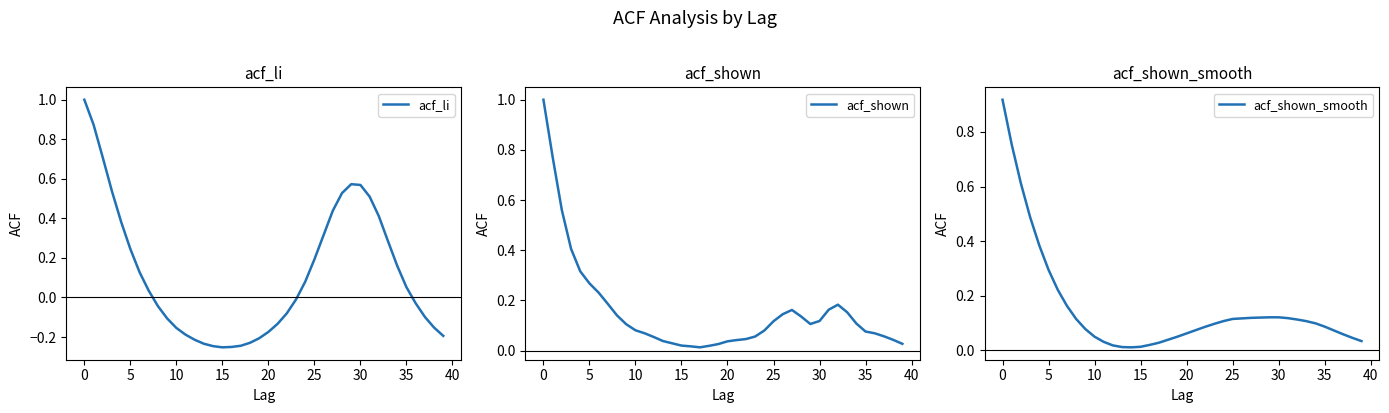

What is the label of the 12th point from the right?

28